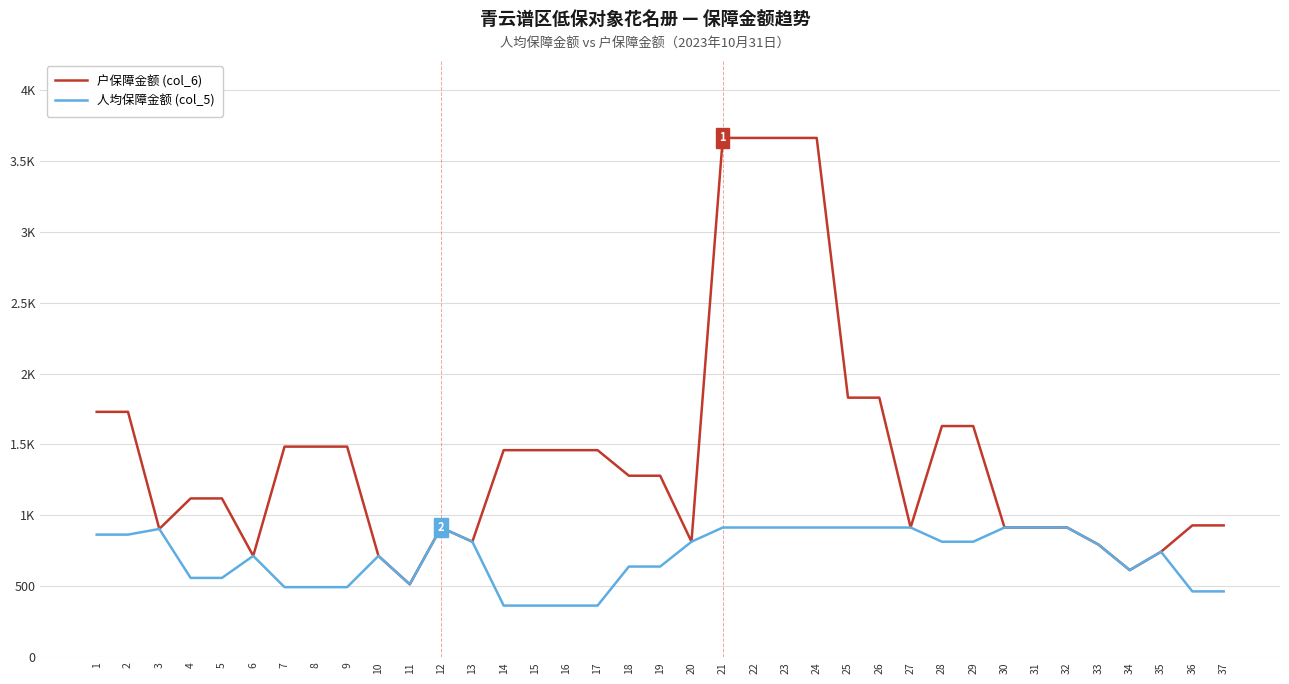

Which series changed the most between 2 and 22?

户保障金额 (col_6)